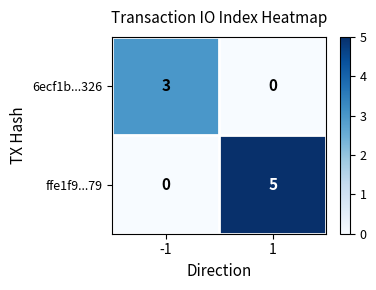

Reading right to left, what are all the values shown in this chart?

6ecf1b...326: 1=0	-1=3
ffe1f9...79: 1=5	-1=0